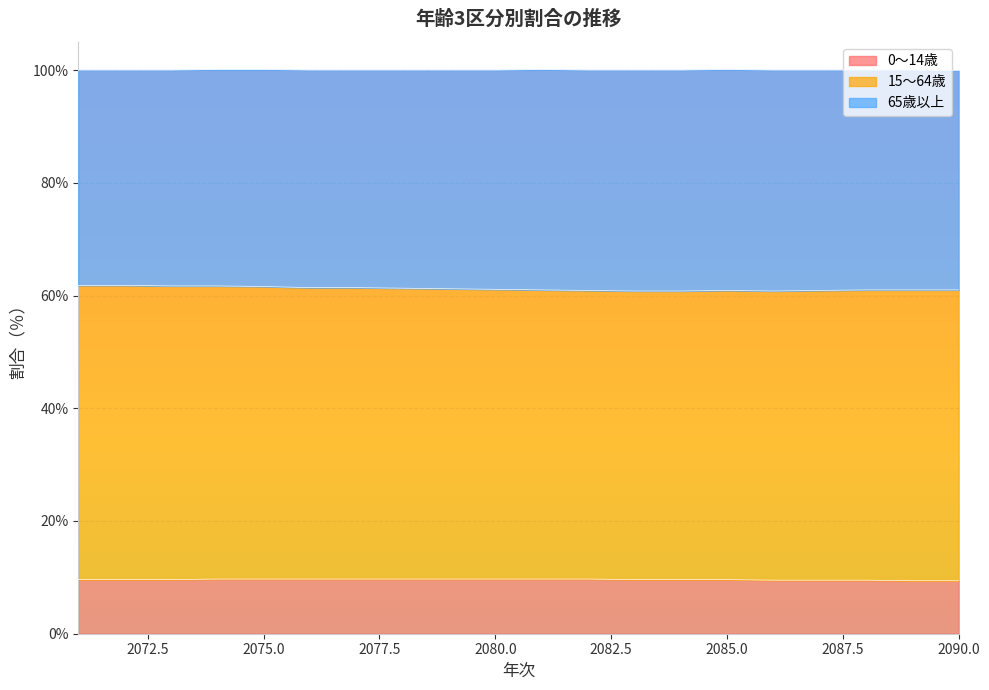

What is the minimum value for 0～14歳?

9.4